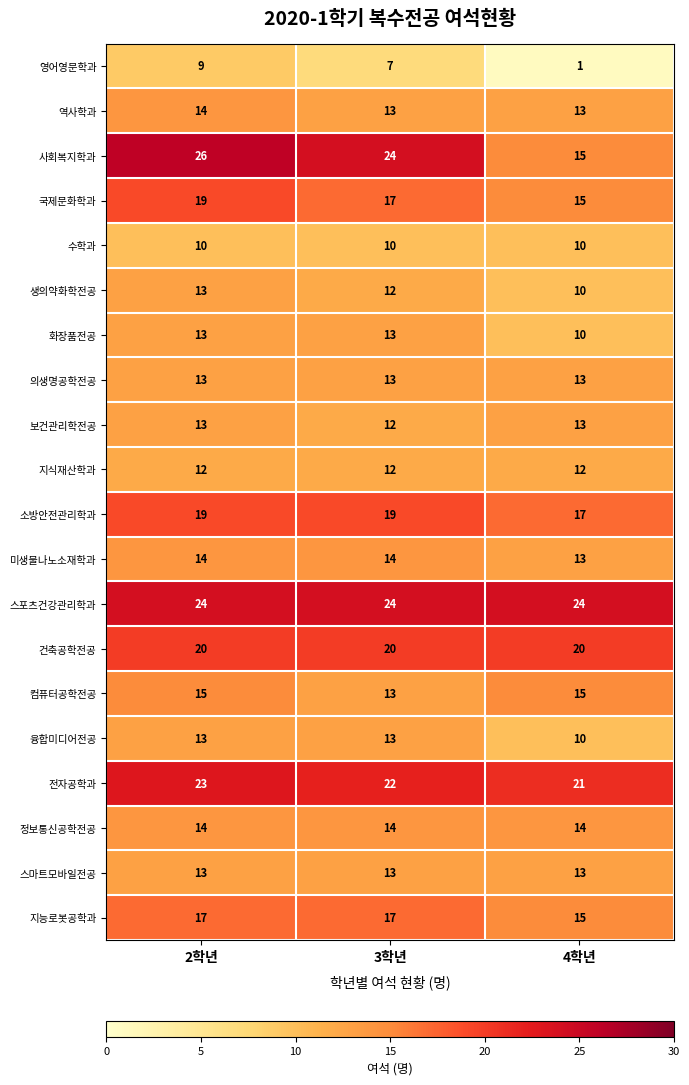

Which category has the lowest value across all series?

4학년